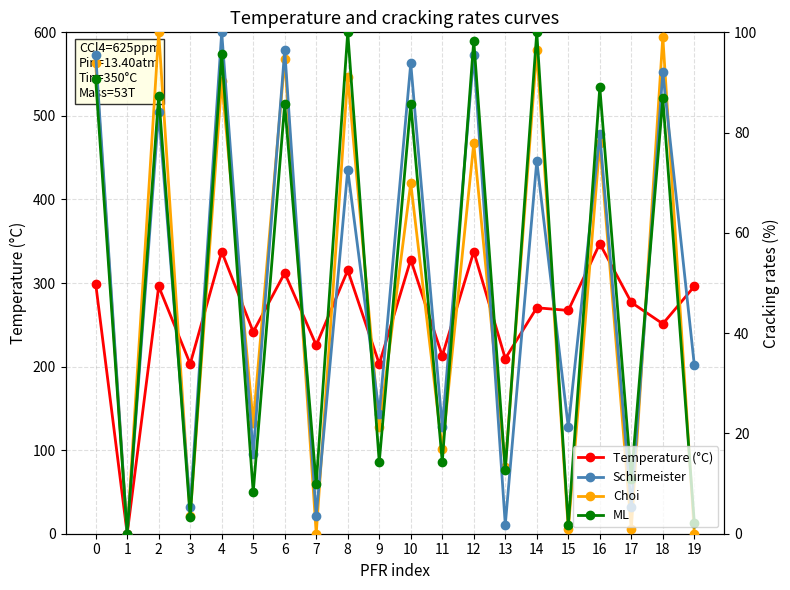

Which label corresponds to the smallest value in the chart?

1